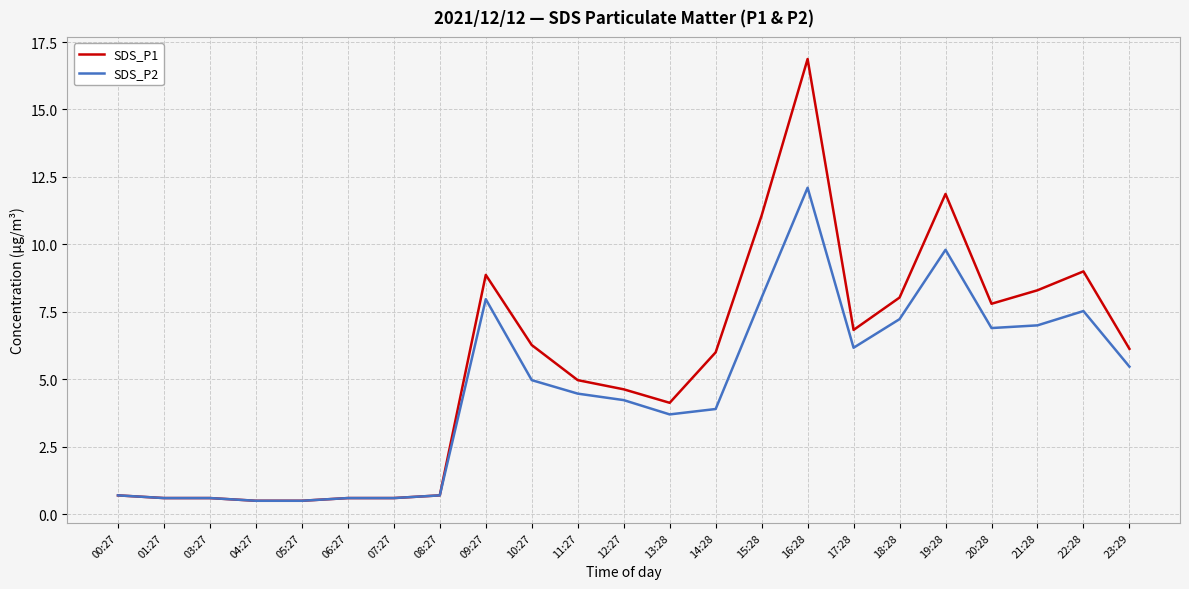

What is the difference between the maximum and second lowest values in the SDS_P1 series?

16.4